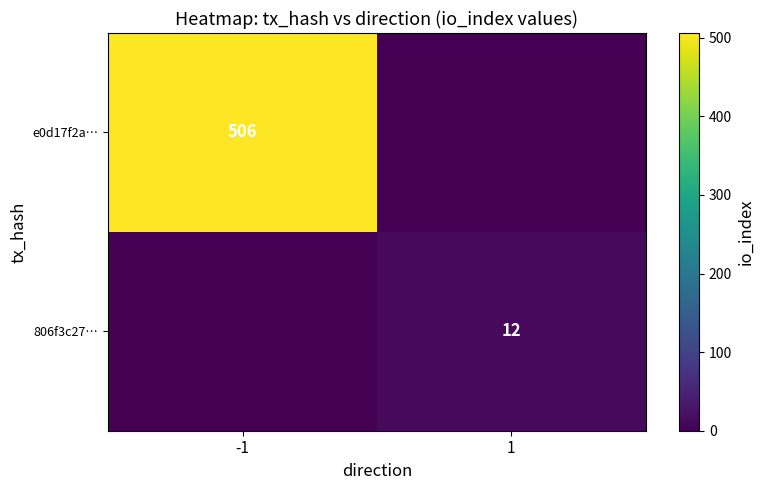

The value of e0d17f2a… at -1 is 506. True or false?

True